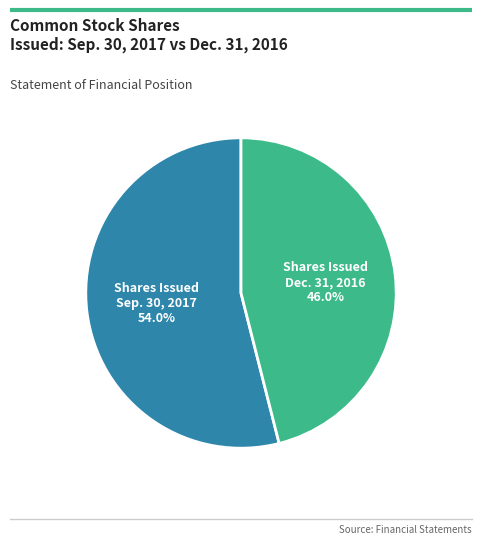

What percentage do Shares Issued Sep. 30, 2017 and Shares Issued Dec. 31, 2016 together represent?

100.0%